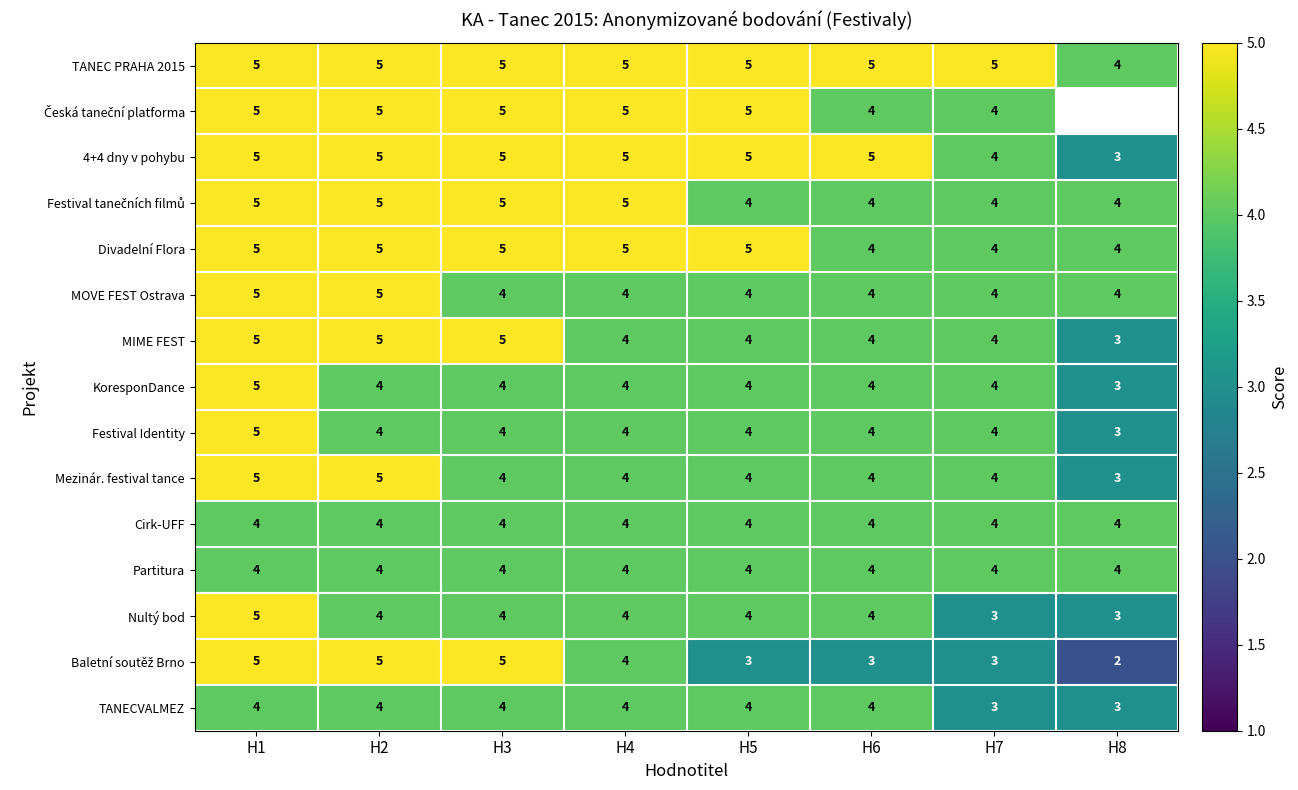

Read the TANECVALMEZ value at H1.

4